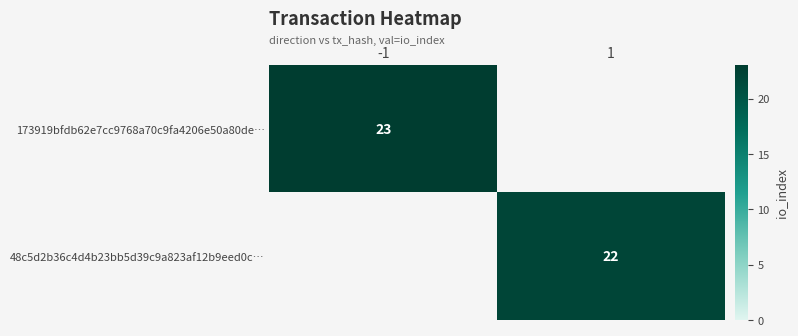

True or false: 48c5d2b36c4d4b23bb5d39c9a823af12b9eed0c… has a value of 22 at 1.

True